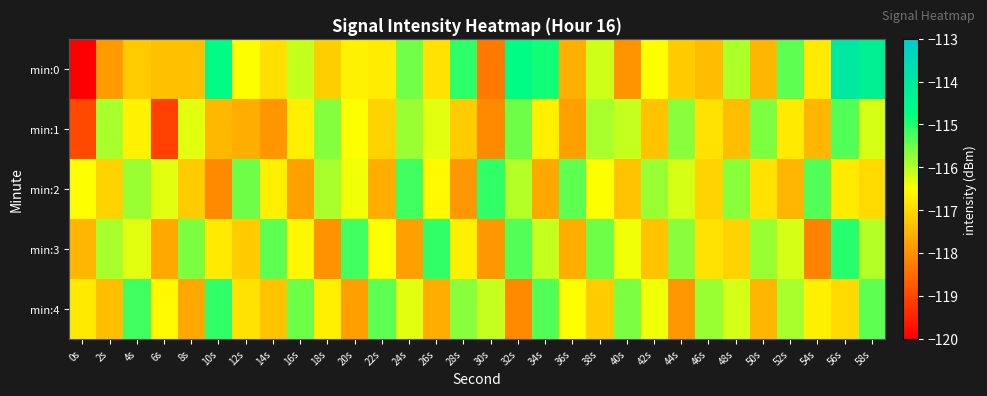

What is the spread (max minus min) of values at 44s?

2.2